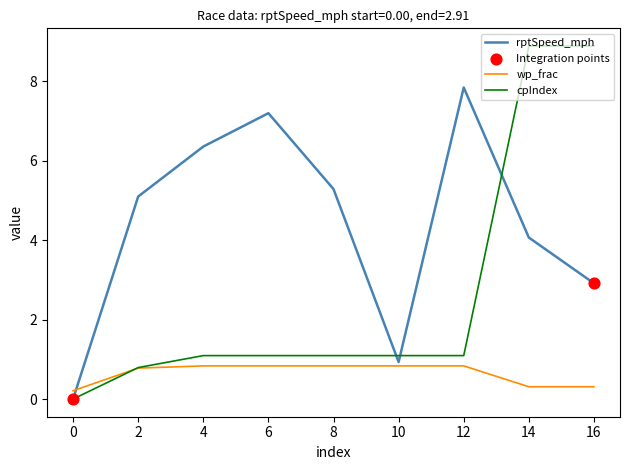

What is the total value across all series at 6?

9.1